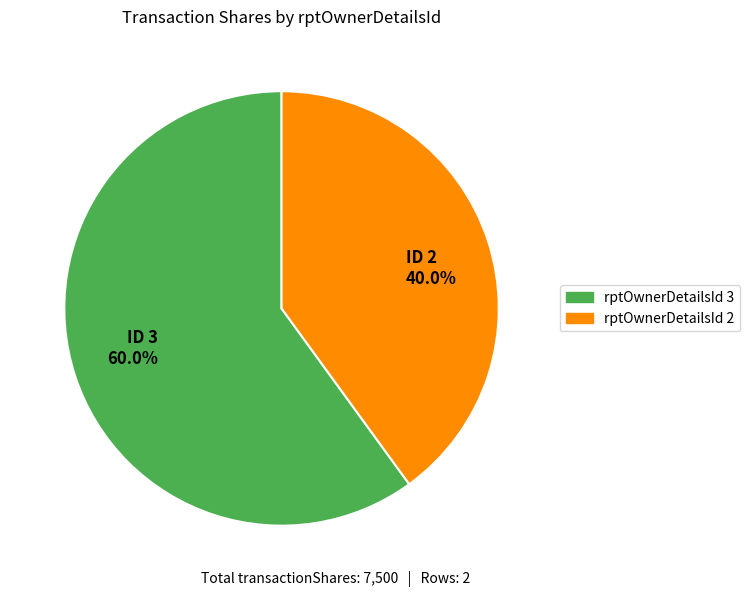

Between ID 2 40.0% and ID 3 60.0%, which is larger?

ID 3 60.0%